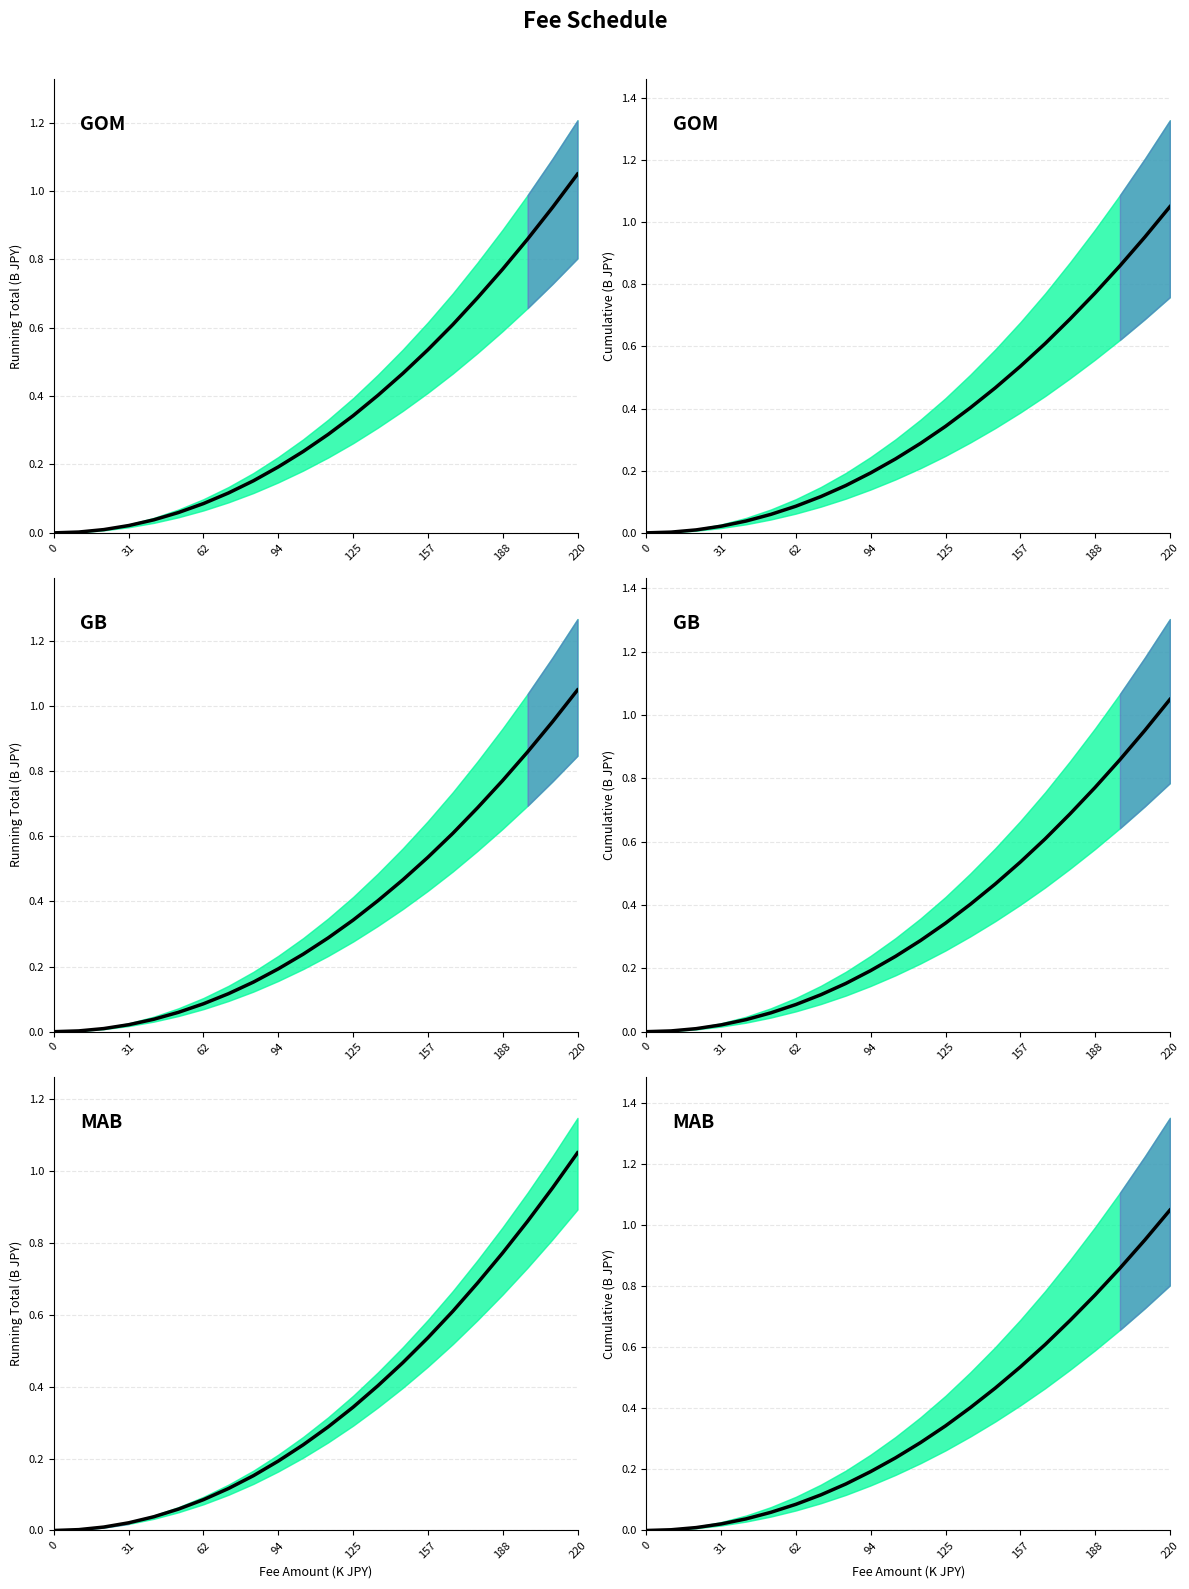

True or false: the data has more than 1 interior local peaks.

False